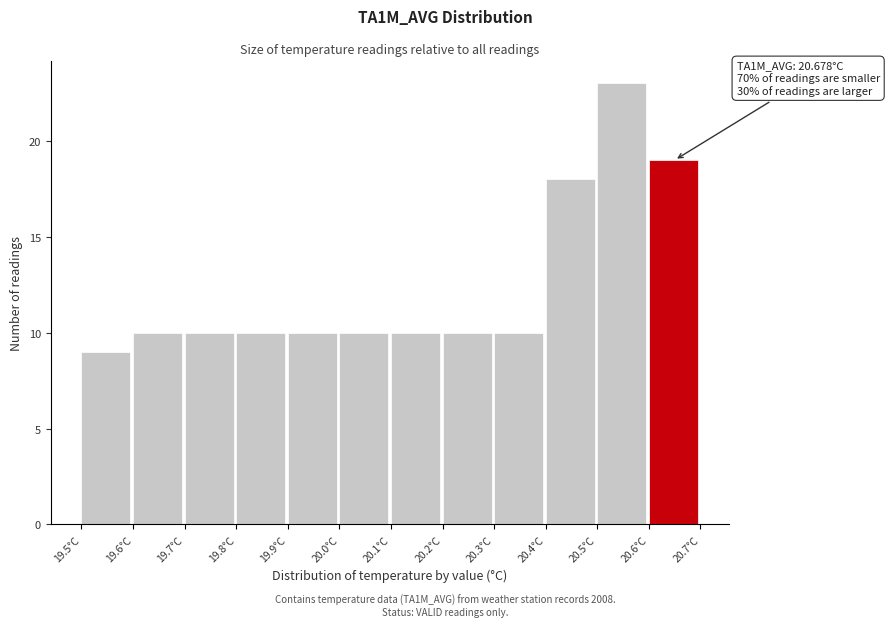

Over which range of the x-axis is the bar tallest?

20.5 to 20.6